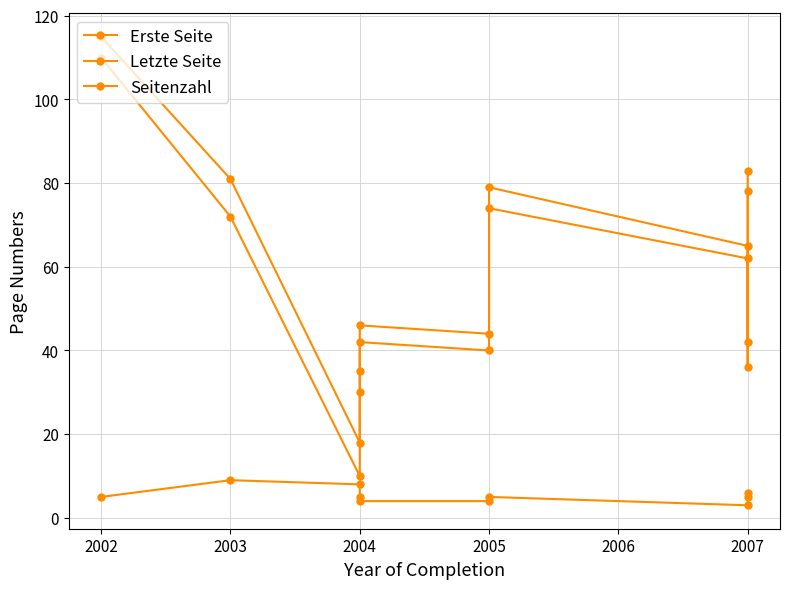

How many data points in Letzte Seite are less than 65?

5